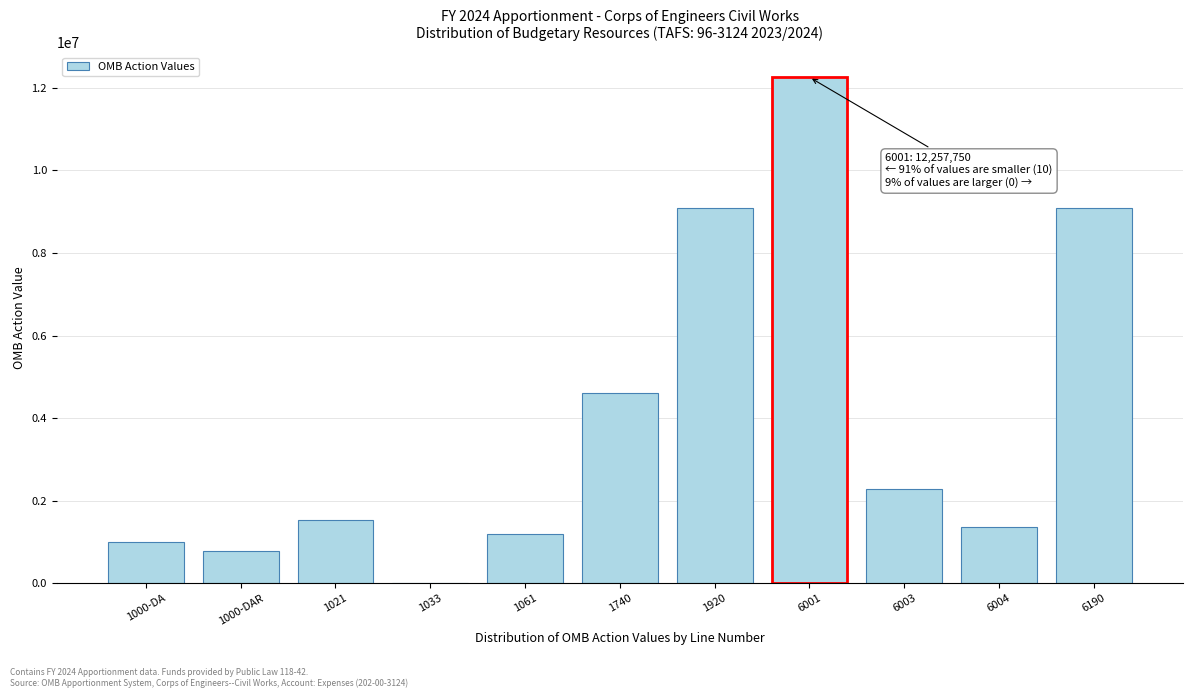

Reading left to right, extract all data points from this chart.

1000-DA=995684	1000-DAR=771420	1021=1527145	1033=8345	1061=1181431	1740=4607931	1920=9091956	6001=12257750	6003=2272989	6004=1363793	6190=9091956